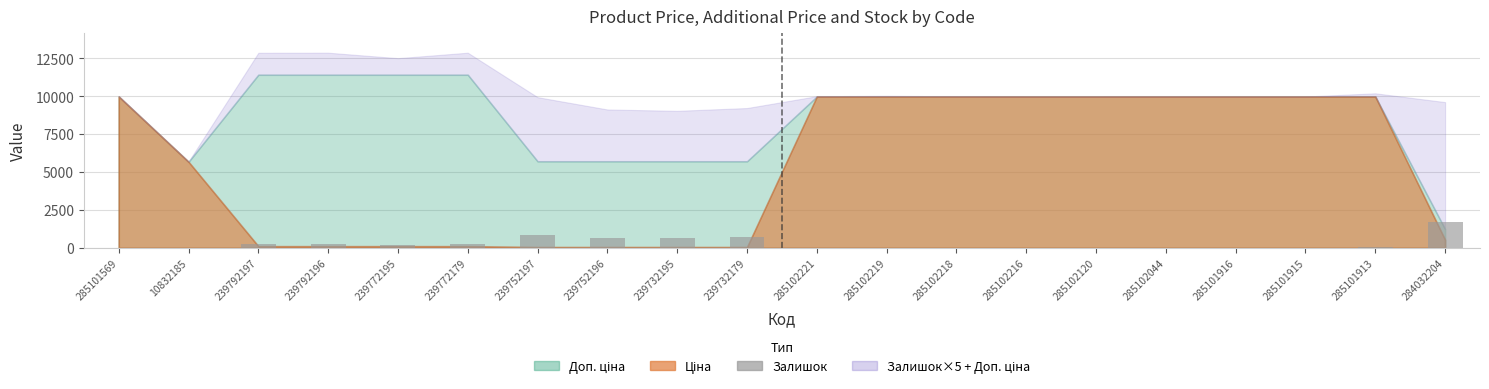

How many data points does each series have?

20